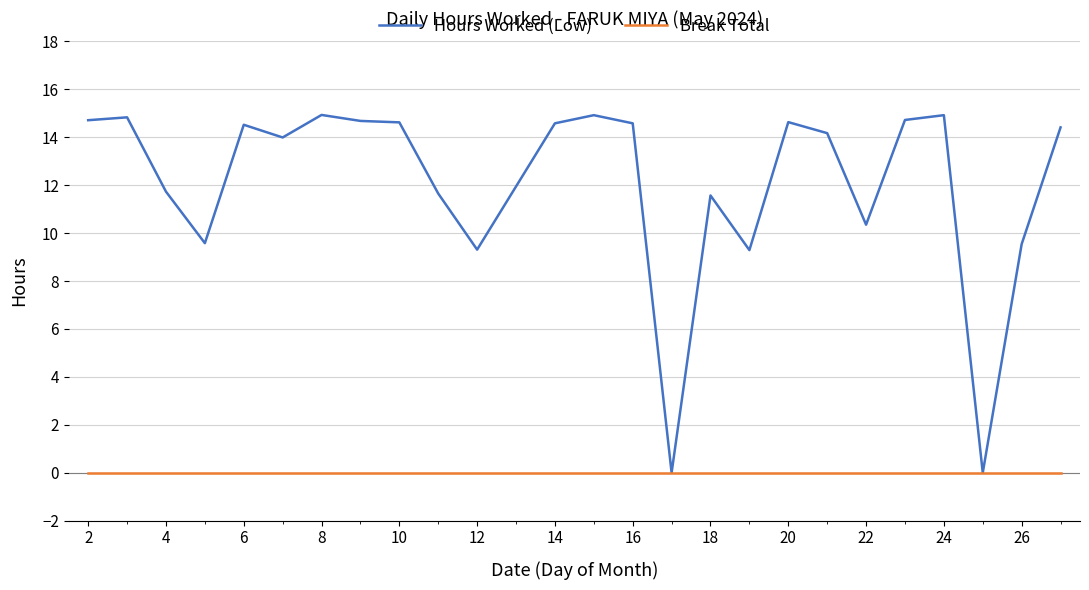

Rank the series by their maximum value, from lowest to highest.

Break Total, Hours Worked (Low)